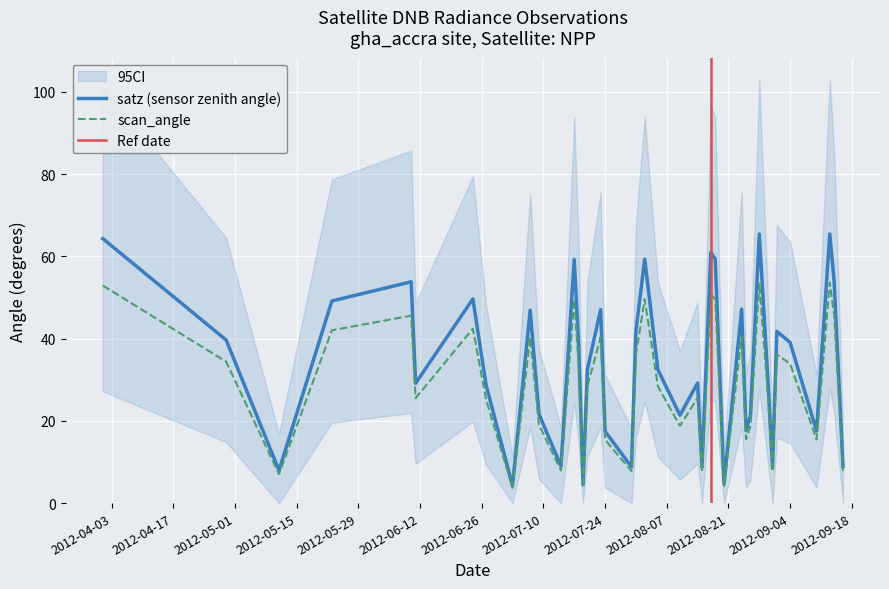

True or false: scan_angle has a value of 11.3 at 2012-04-01.

False